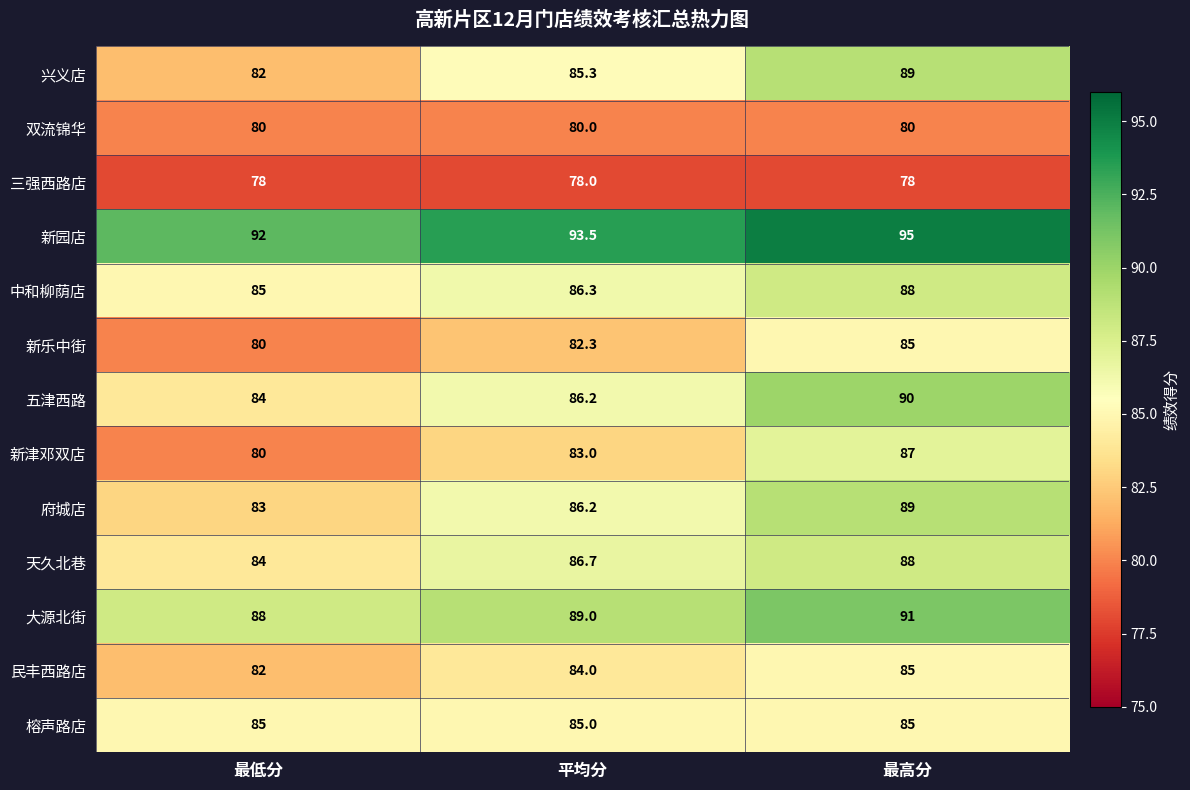

The value of 府城店 at 最高分 is 89.0. True or false?

True